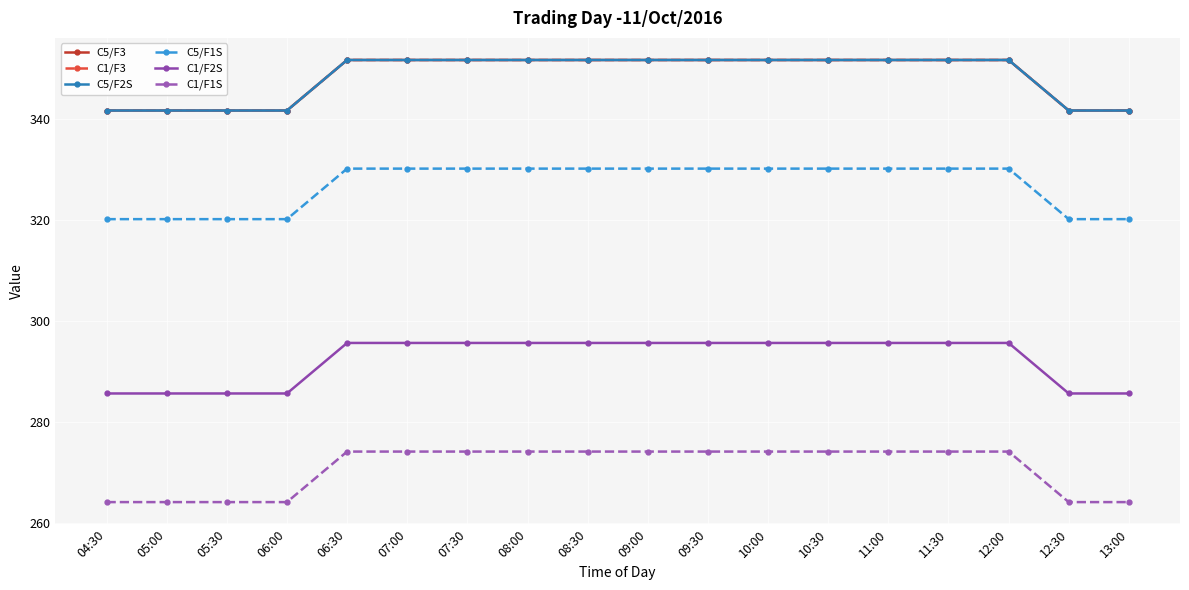

True or false: C5/F3 has more than 0 points higher than both neighbors.

False